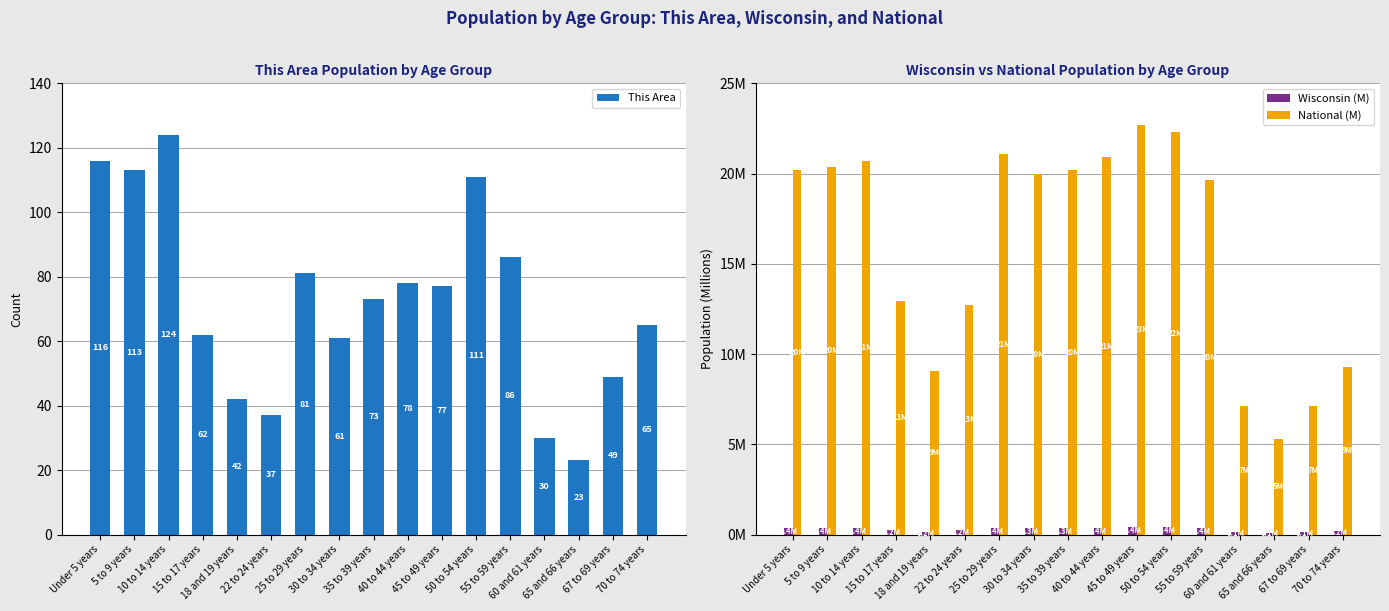

Between 10 to 14 years and 25 to 29 years, which is larger?

10 to 14 years